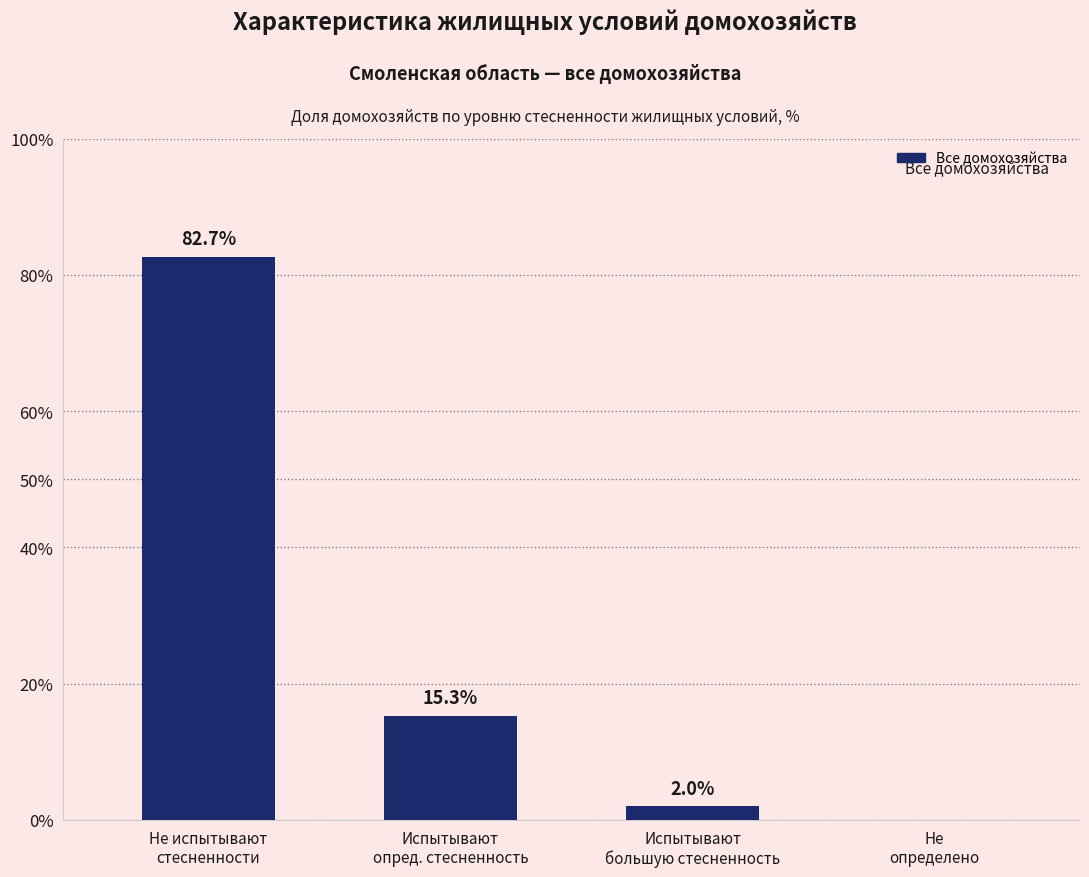

What is the sum of all values?

100.0